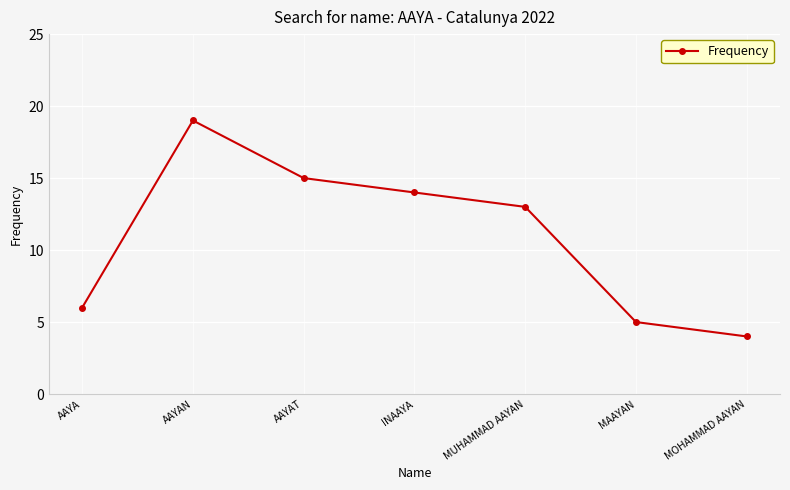

Does the chart have visible grid lines?

Yes